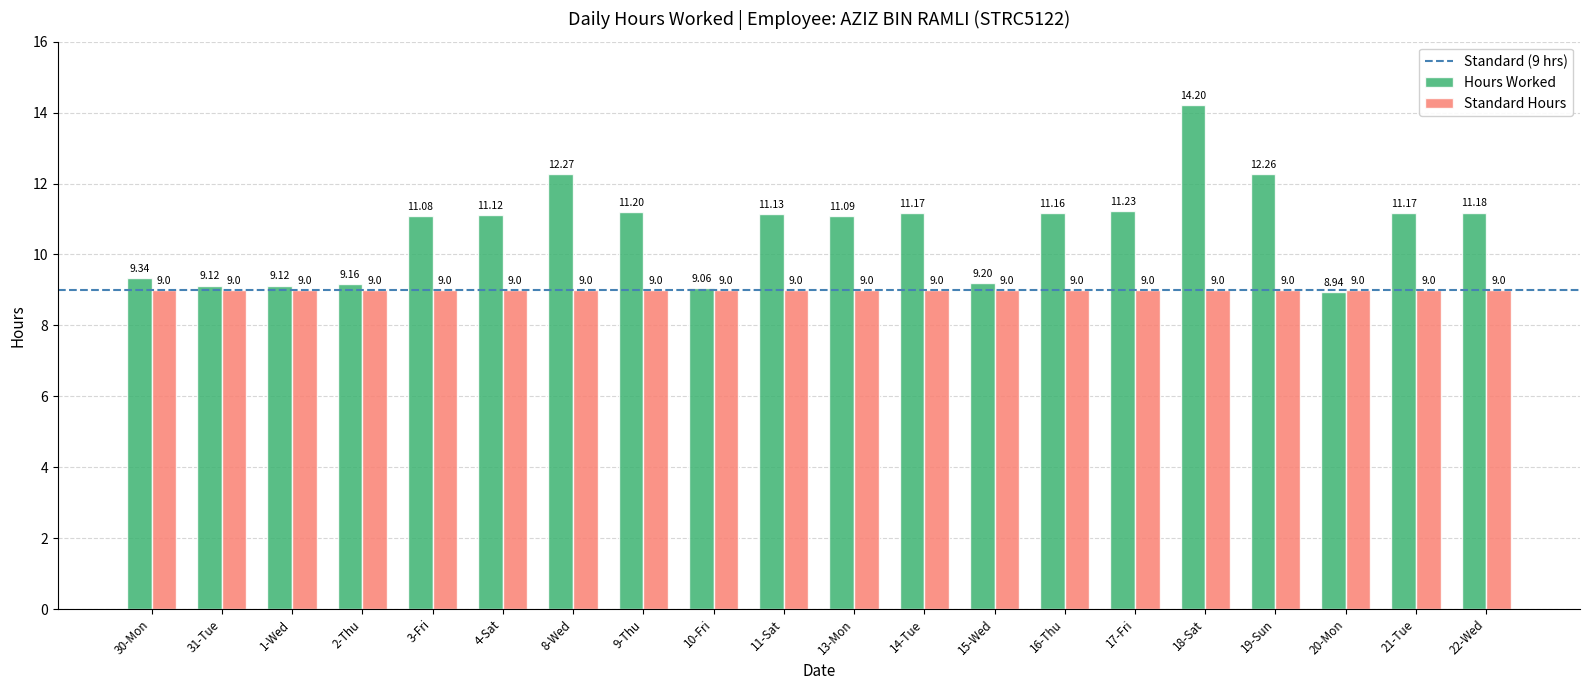

What is the label of the 11th bar from the left?

13-Mon